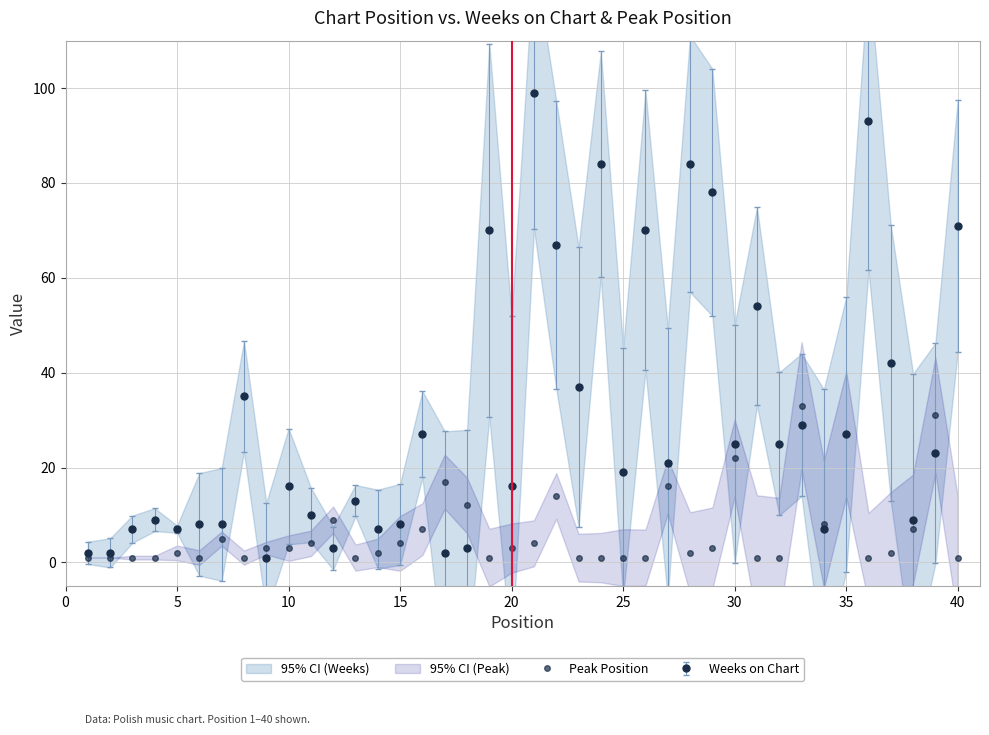

Does the chart have visible grid lines?

Yes